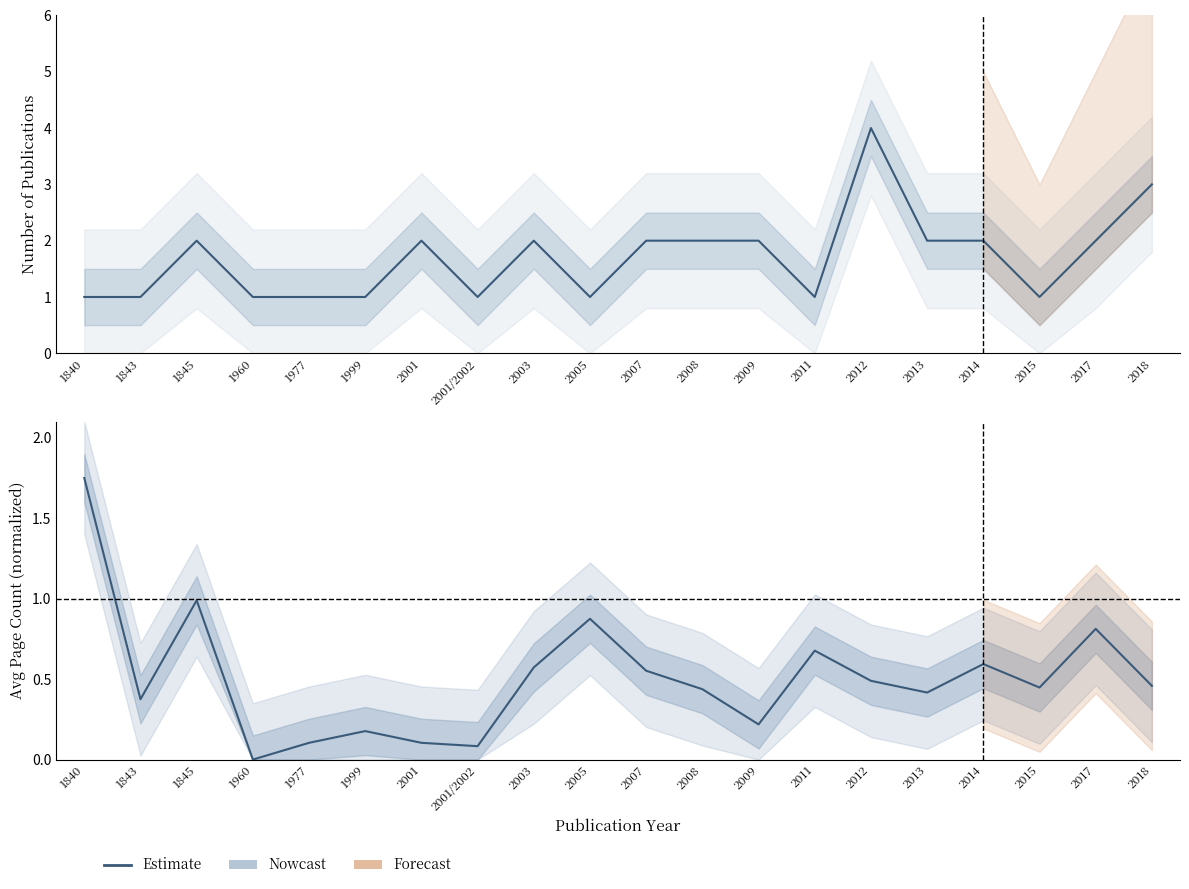

List the labels in order of value, smallest first.

1960, 2001/2002, 1977, 2001, 1999, 2009, 1843, 2013, 2008, 2015, 2018, 2012, 2007, 2003, 2014, 2011, 2017, 2005, 1845, 1840